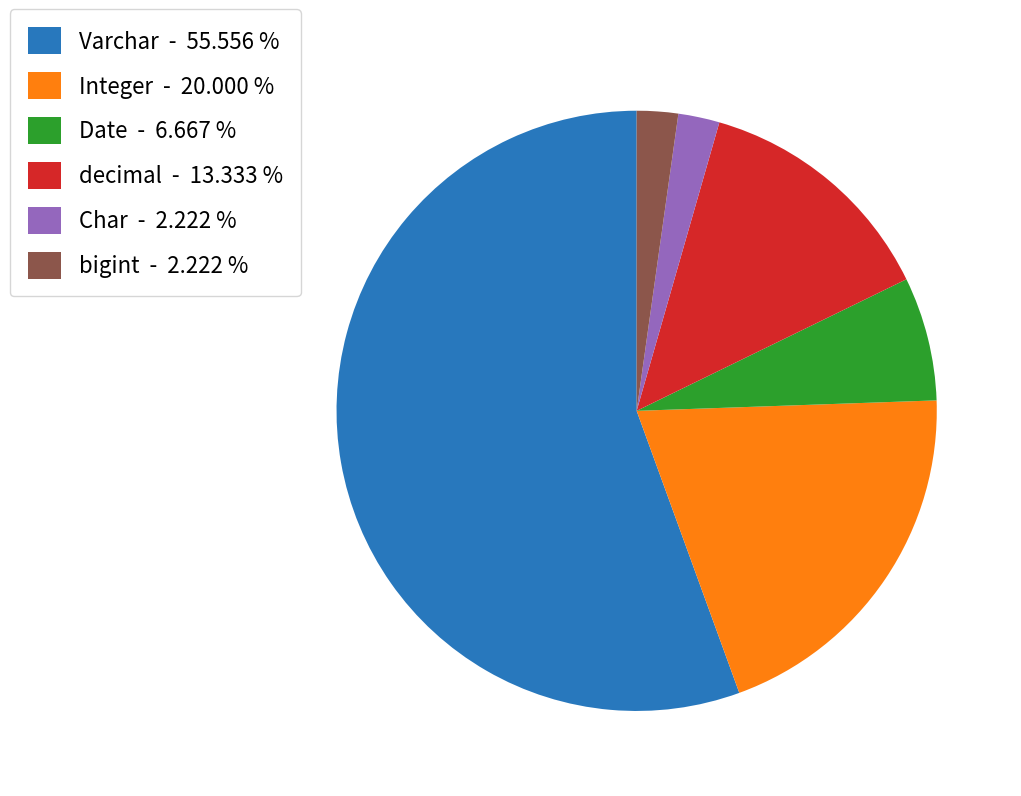

Which category has the biggest portion of the pie?

Varchar - 55.556 %